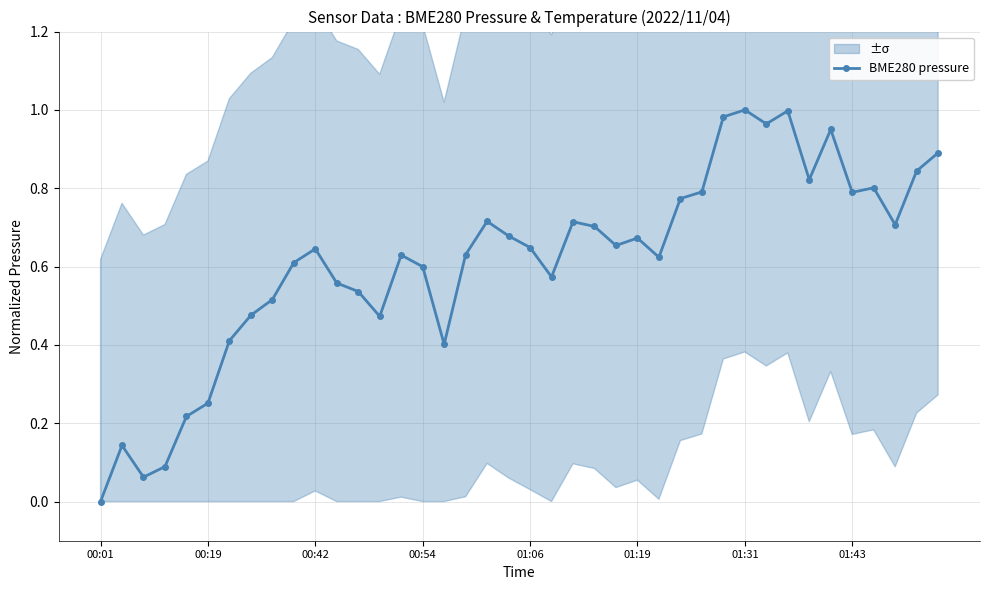

What is the sum of the values at 11 and 28?

1.3